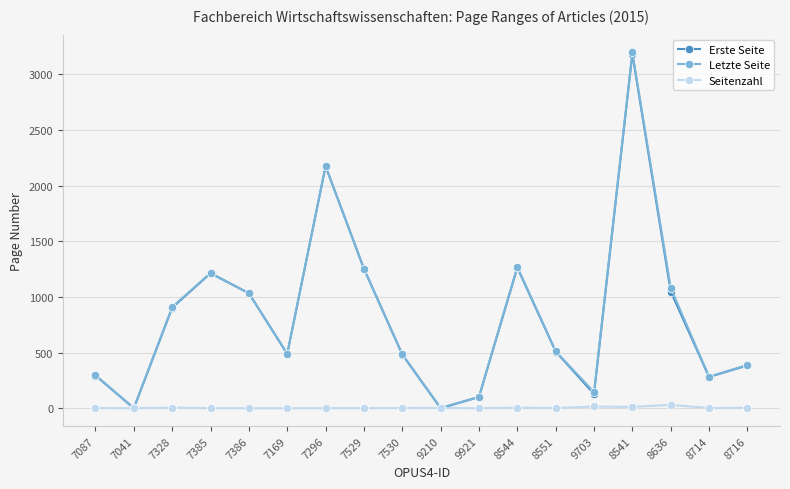

What position from the left is 9703?

14